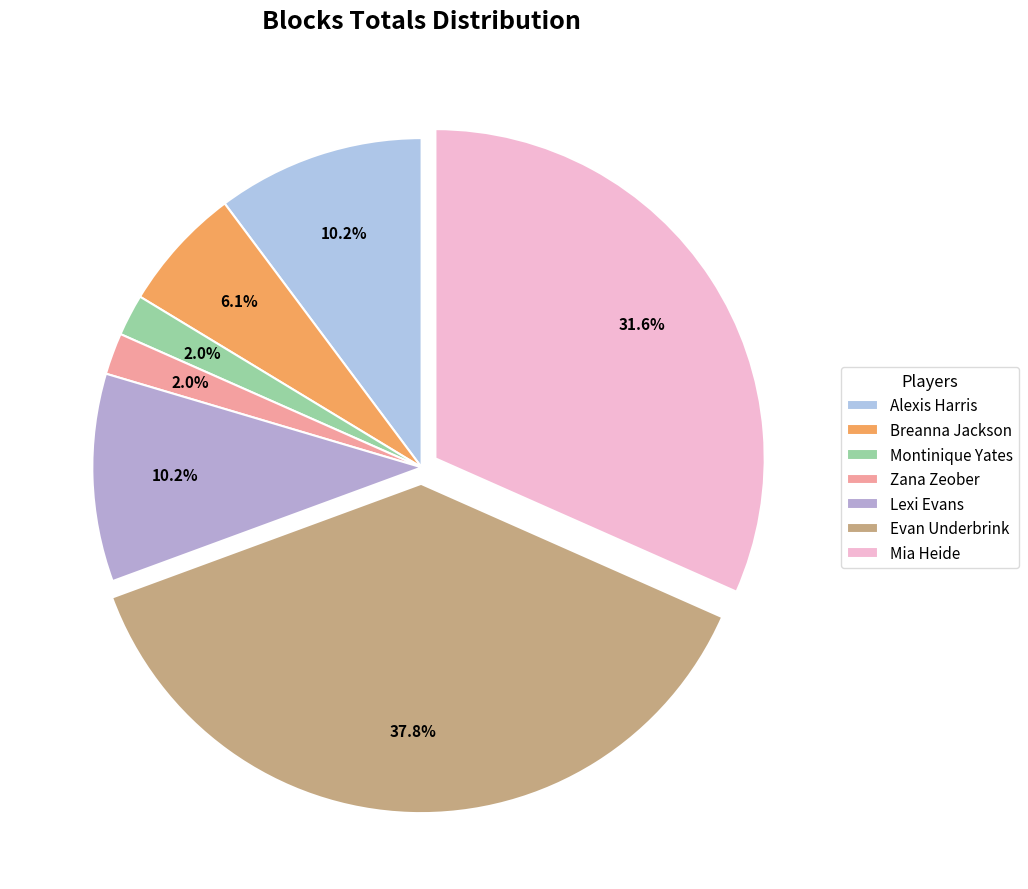

The Zana Zeober slice represents 1% of the pie. True or false?

False